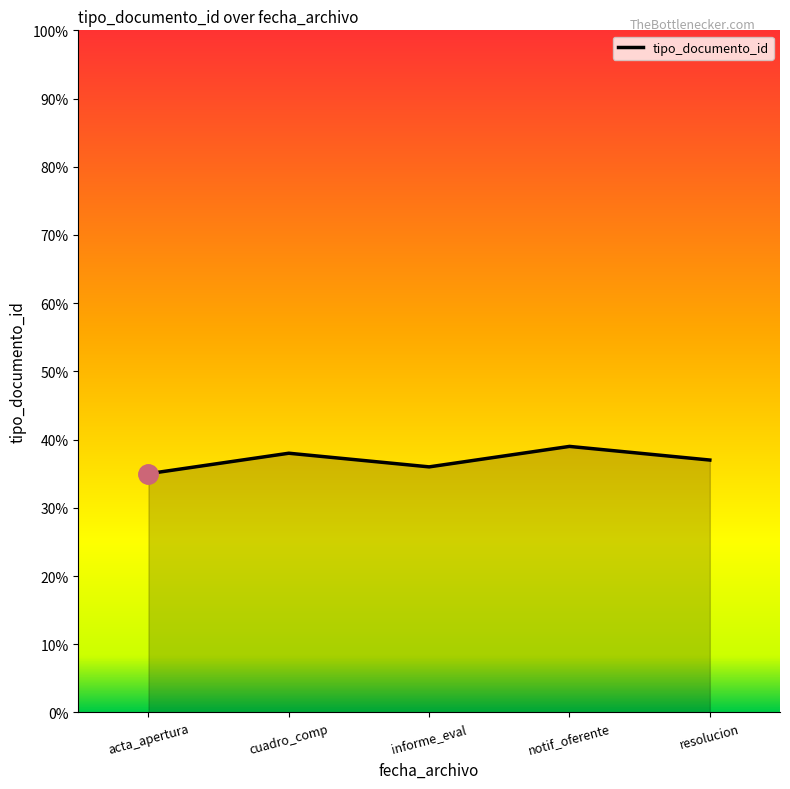

What is the ratio of the value at informe_eval to the value at acta_apertura?

1.0